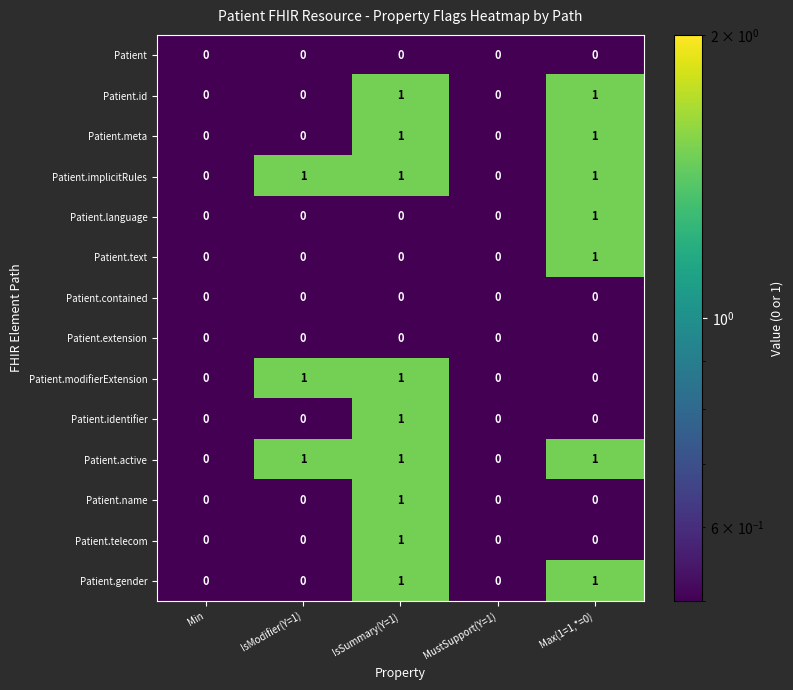

Is the value of Patient.active at IsModifier(Y=1) greater than the value of Patient.text at IsModifier(Y=1)?

Yes